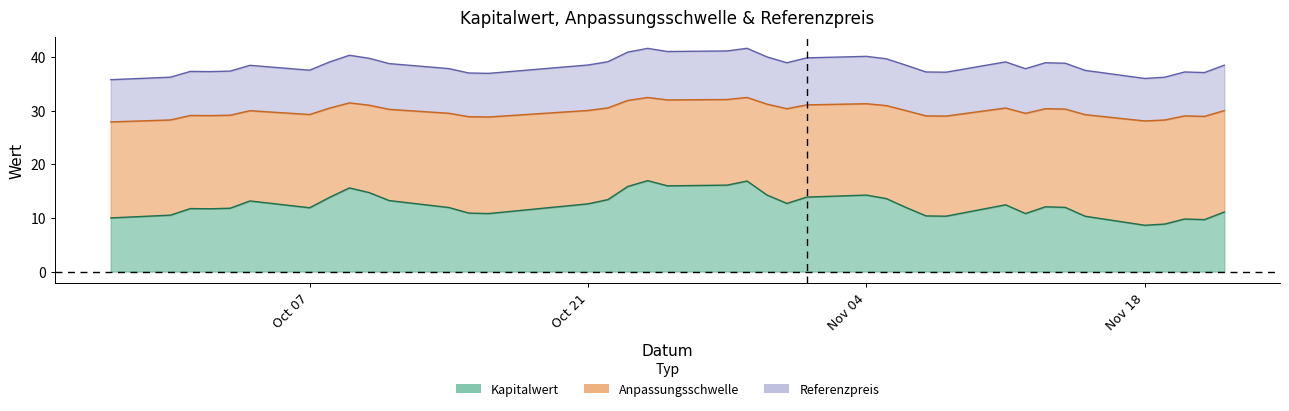

How many interior local valleys does the Referenzpreis series have?

9